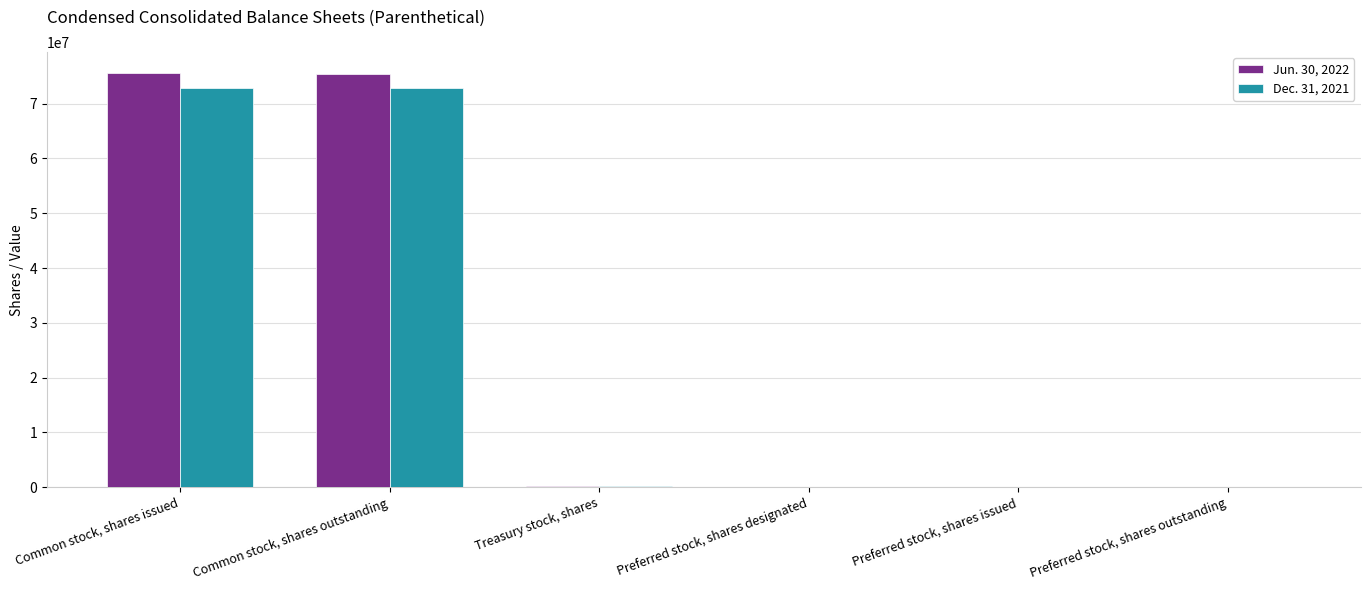

How many data points does each series have?

6